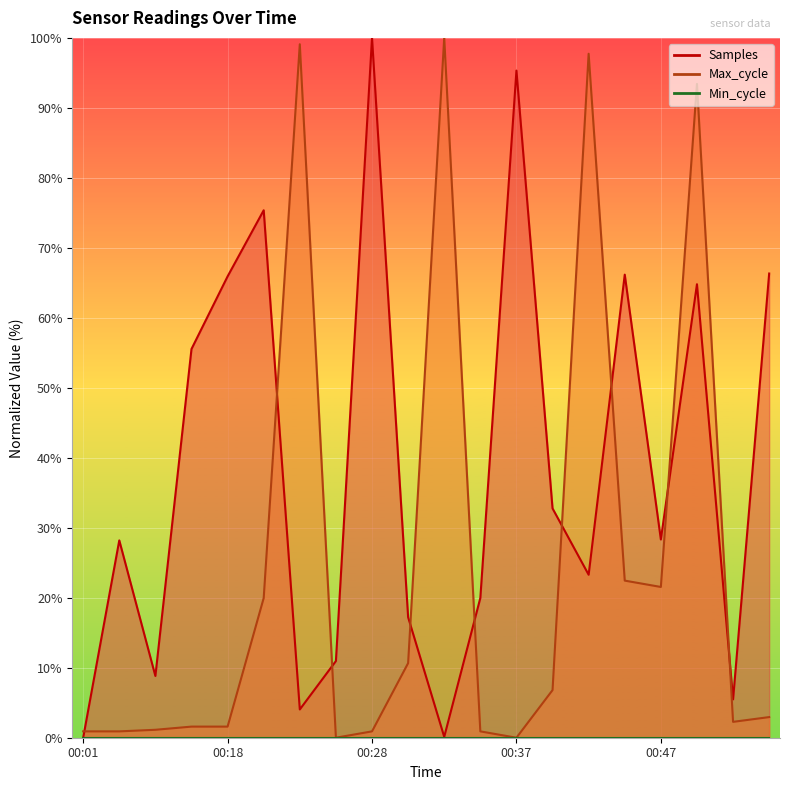

Rank the series by their average value, from highest to lowest.

Samples, Max_cycle